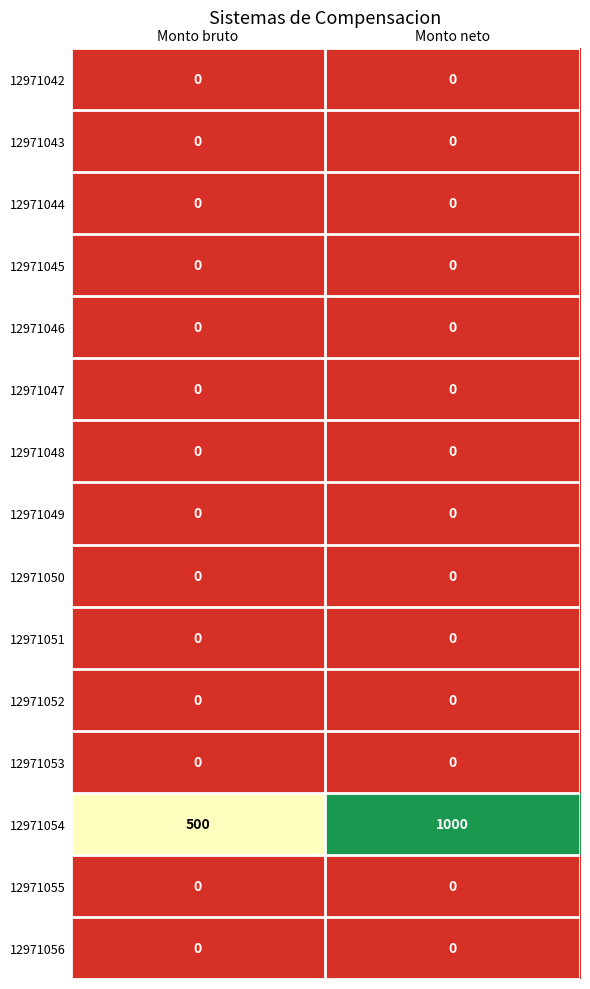

What is the difference between the highest and lowest values at Monto bruto?

500